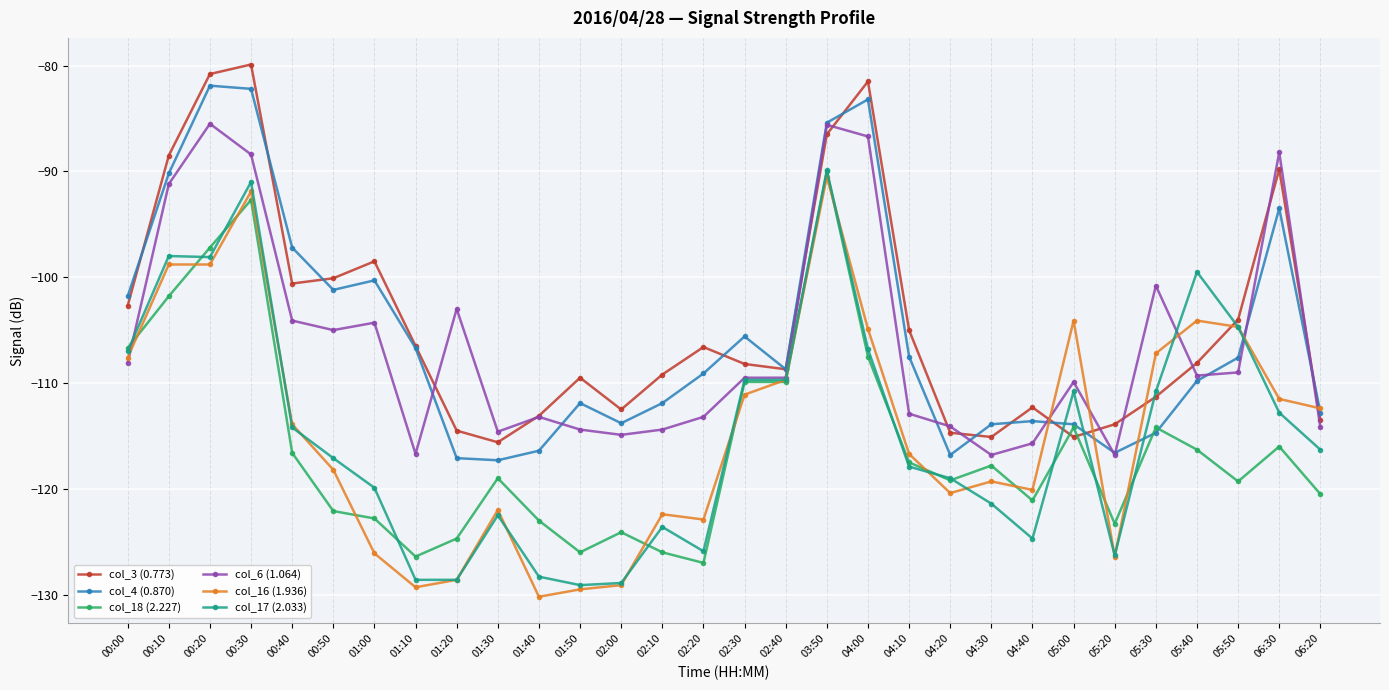

What is the average value of the col_17 (2.033) series?

-114.7